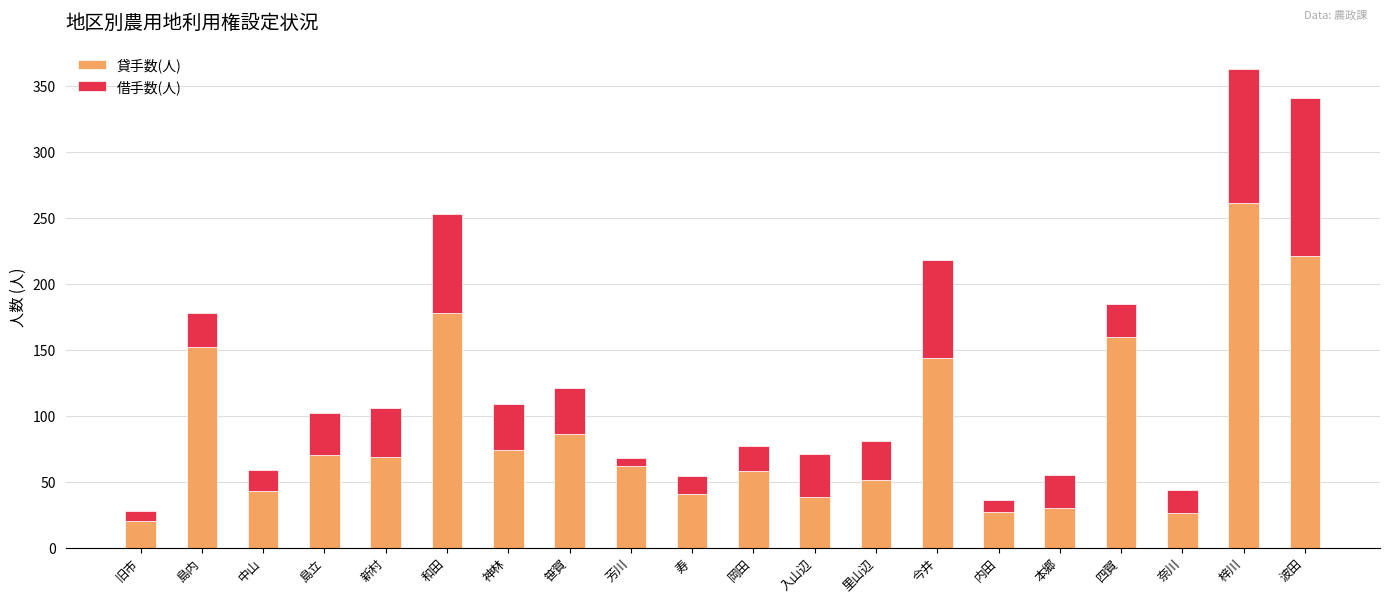

What is the average value of the 貸手数(人) series?

91